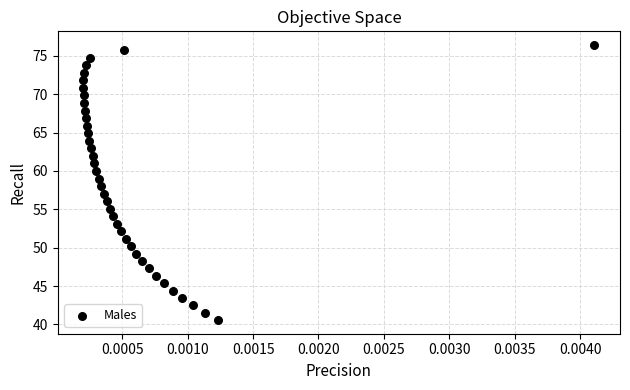

What is the range of Y values (max minus min)?

35.8